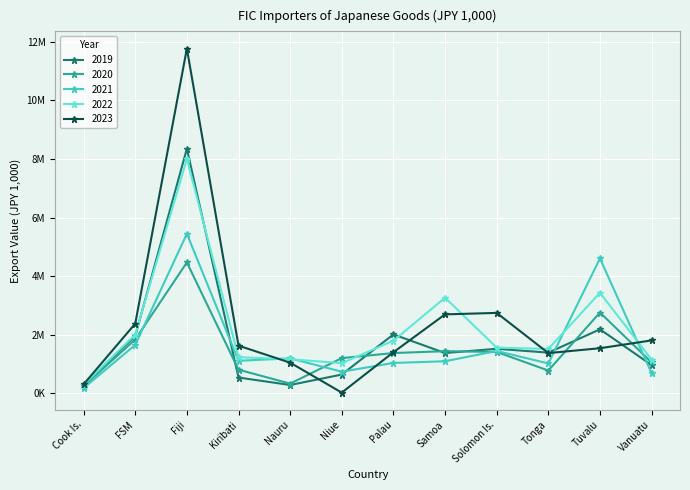

What is the total value across all series at Niue?

3633431